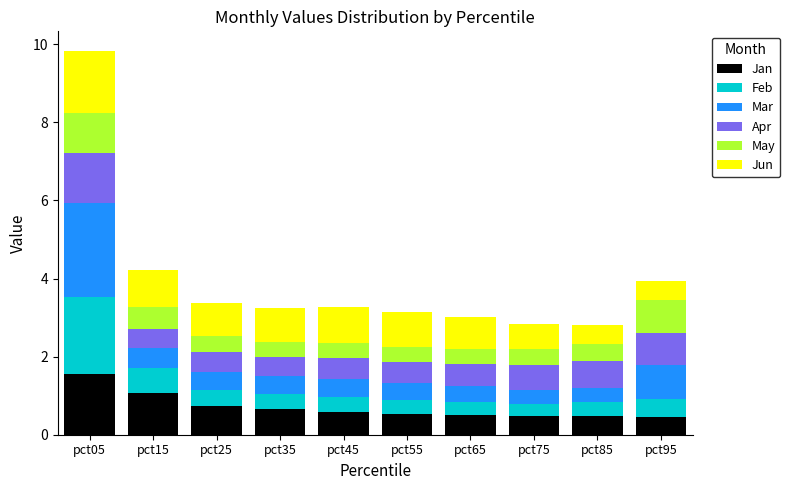

What is the total value across all series at pct45?

3.3